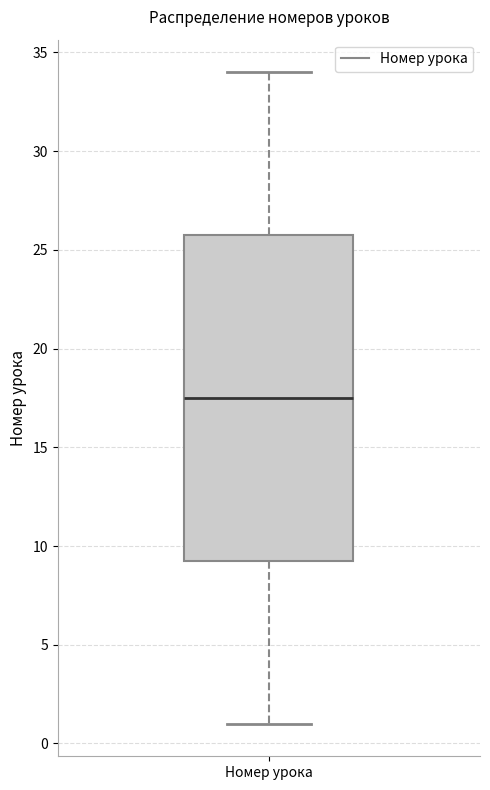

Transcribe this box plot: give where the median line is, the range the box spans, and where the two whiskers end, as read against the y-axis. The values are not printed on the chart, so give them approximately, as read against the axis.

median 17.5, box 9.5 to 26.0, whiskers 1.0 to 34.0